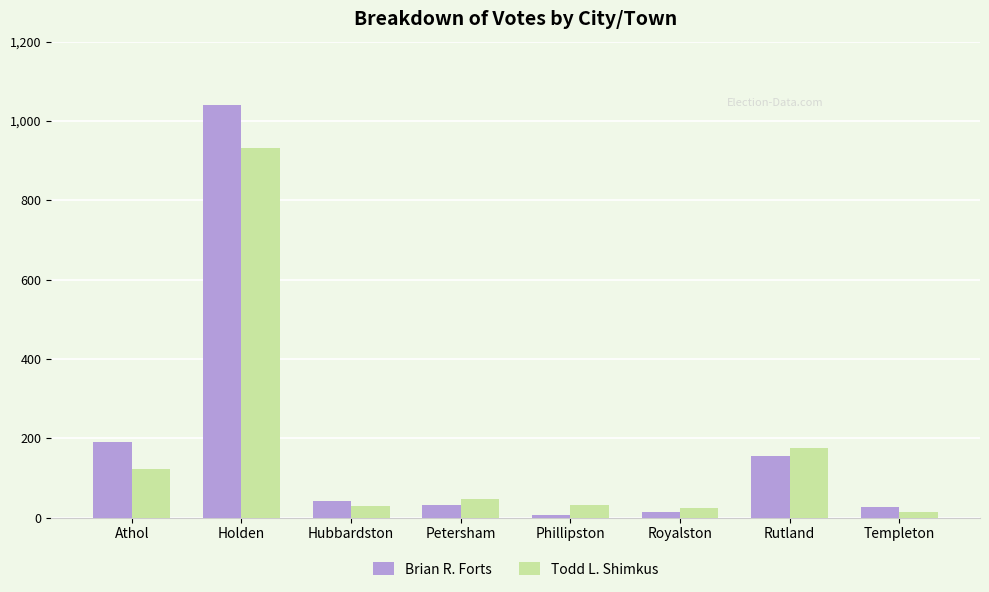

Does the chart contain any negative values?

No